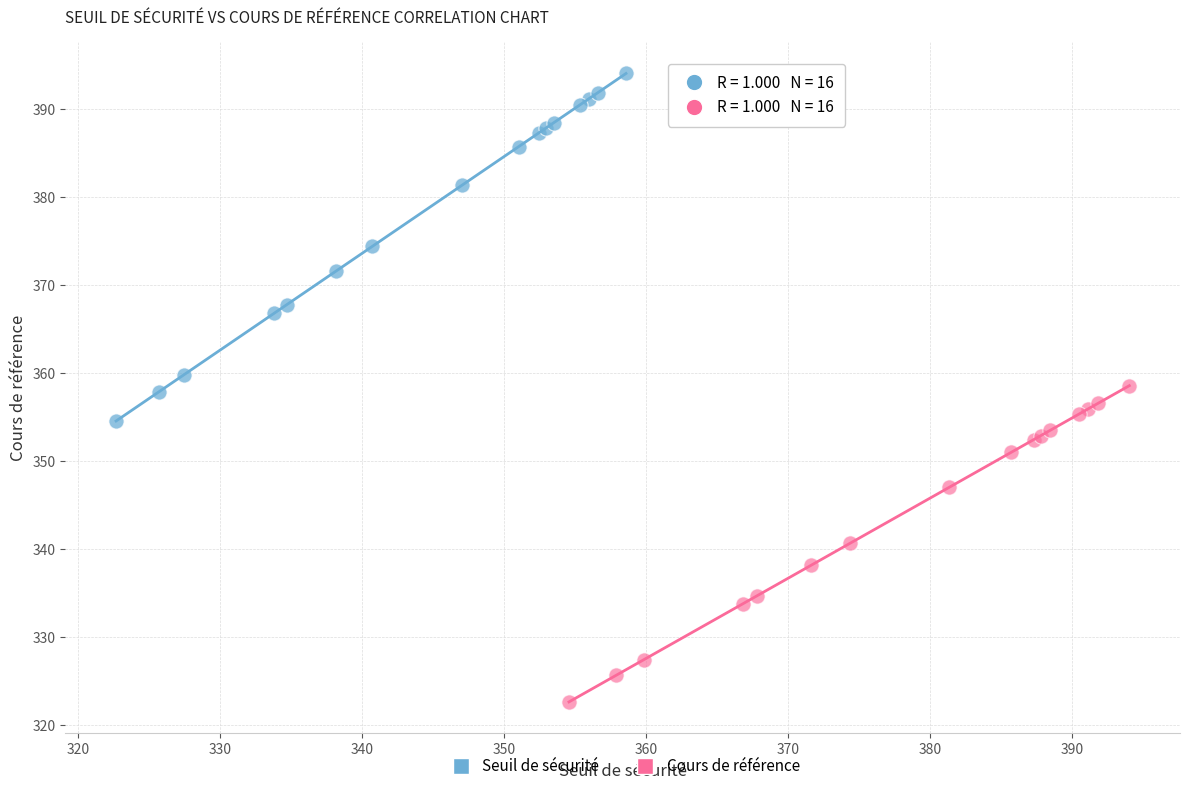

Which series has the largest Y range (max minus min)?

Seuil de sécurité